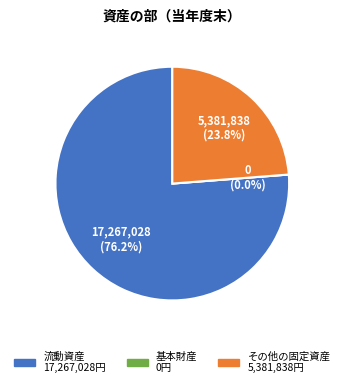

To the nearest percent, what portion does 流動資産 represent?

76%